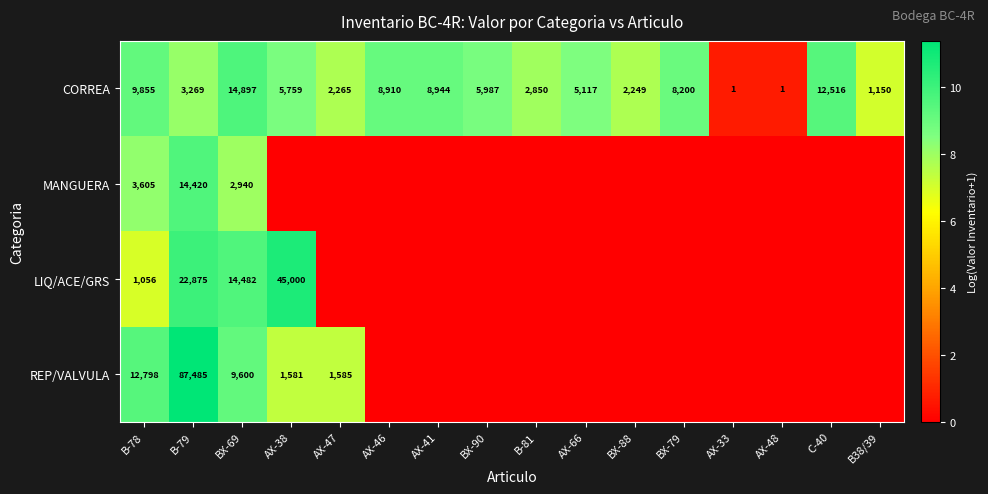

What is the greatest value displayed?

11.4